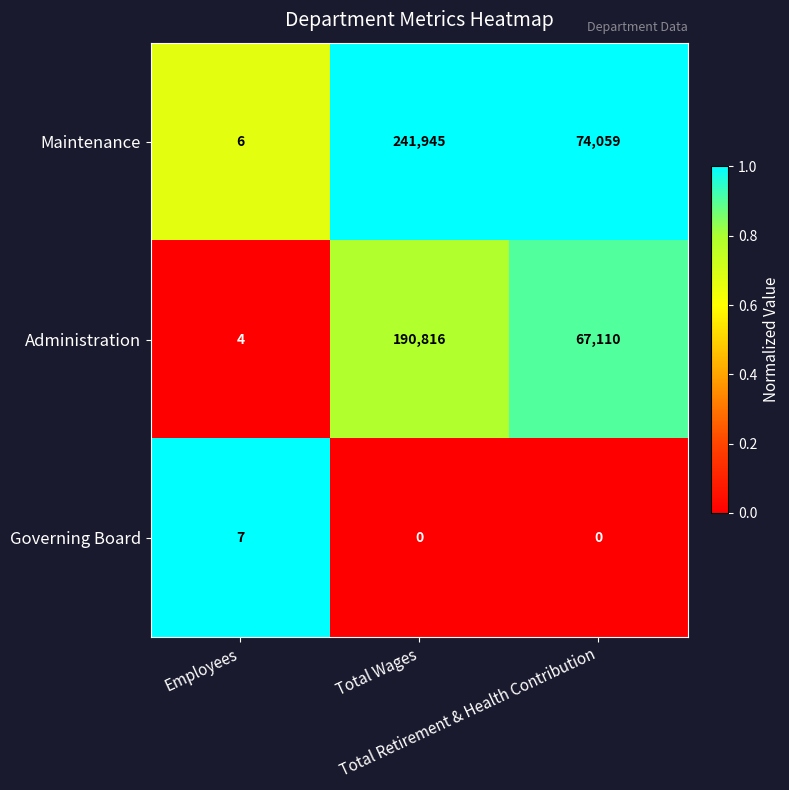

What is the spread (max minus min) of values at Total Retirement & Health Contribution?

74059